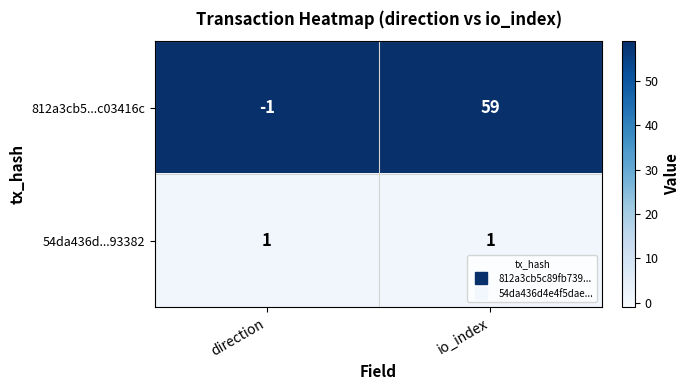

Reading left to right, list all the values displayed in this chart.

812a3cb5...c03416c: direction=-1	io_index=59
54da436d...93382: direction=1	io_index=1